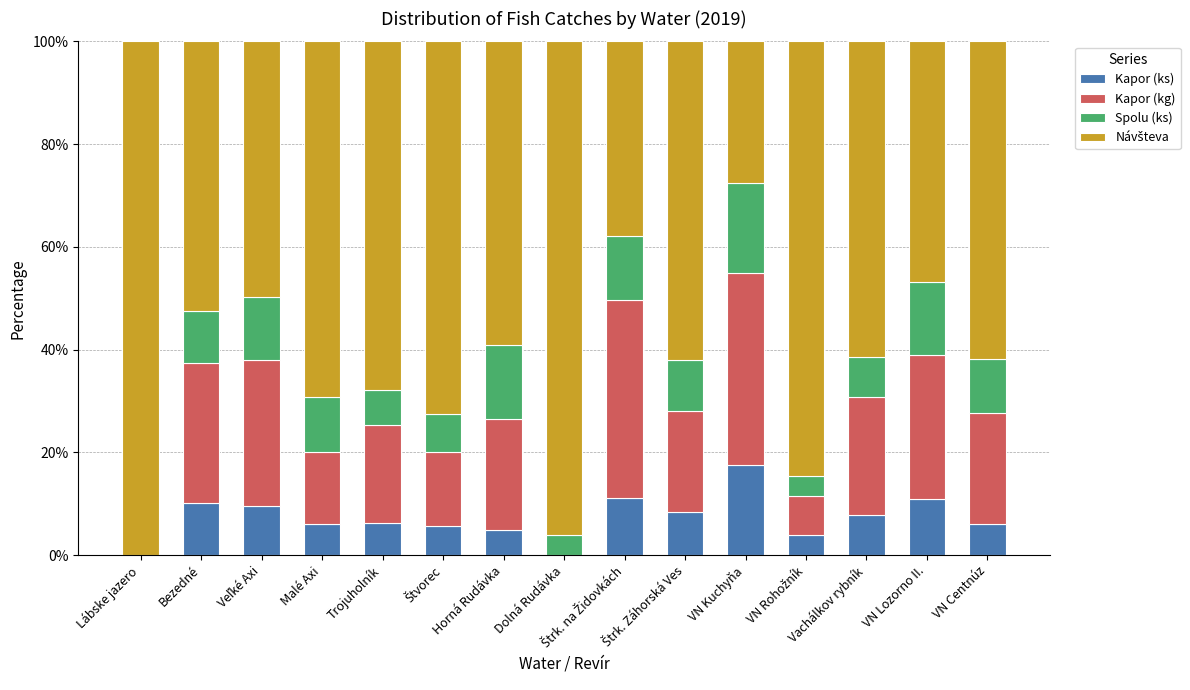

True or false: Kapor (ks) has a value of 6.2 at Trojuholník.

True